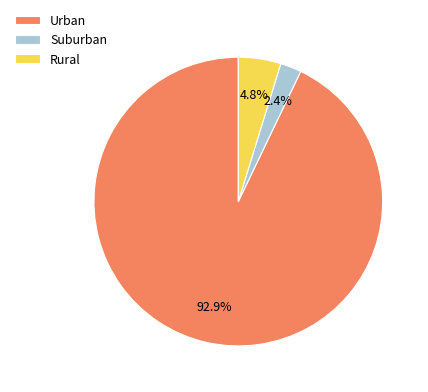

Does any single category account for the majority?

Yes